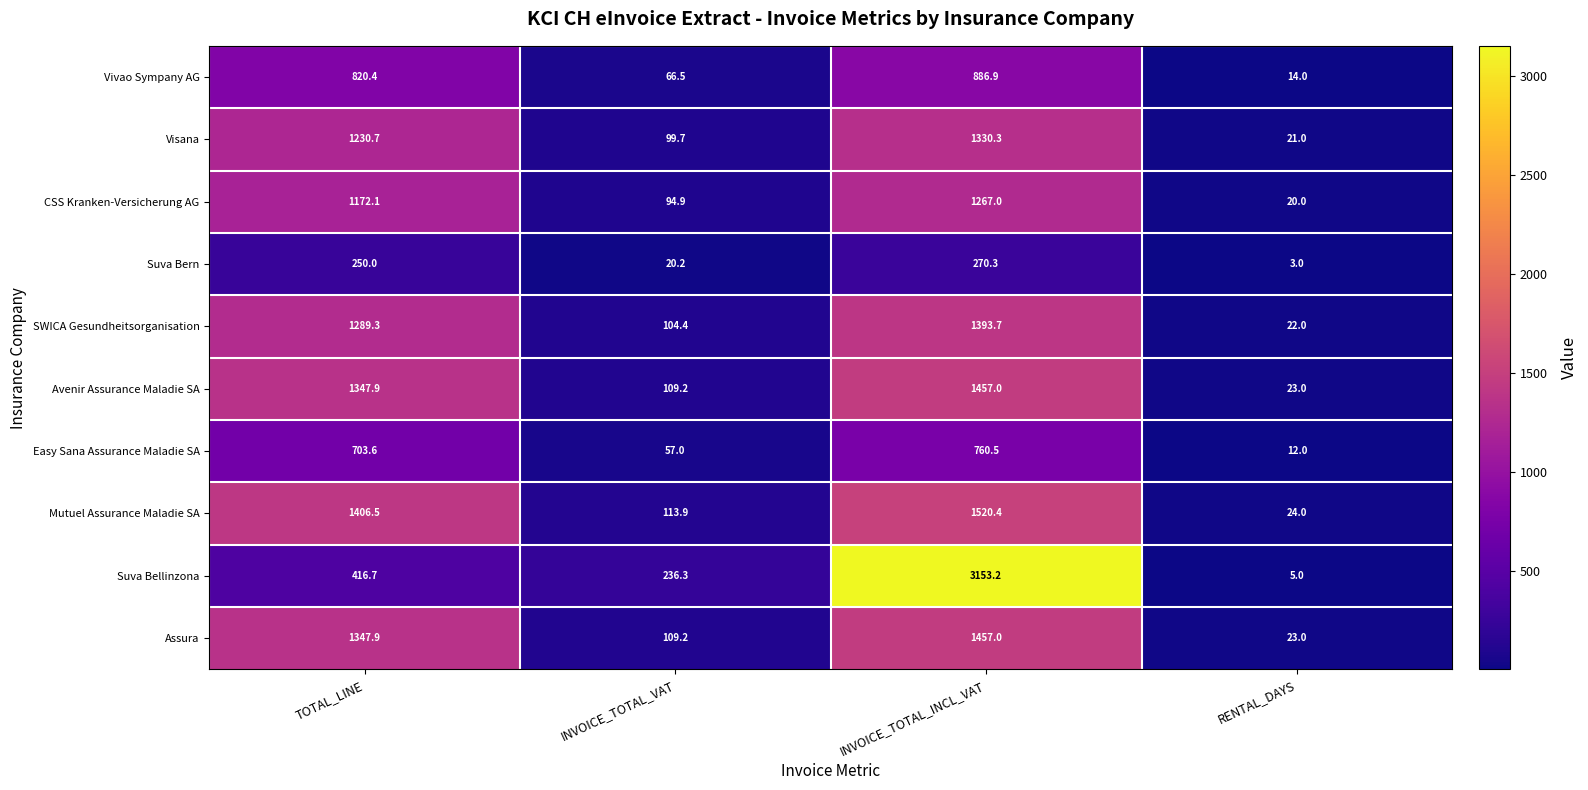

Between TOTAL_LINE and INVOICE_TOTAL_VAT, which series saw the biggest shift?

Mutuel Assurance Maladie SA